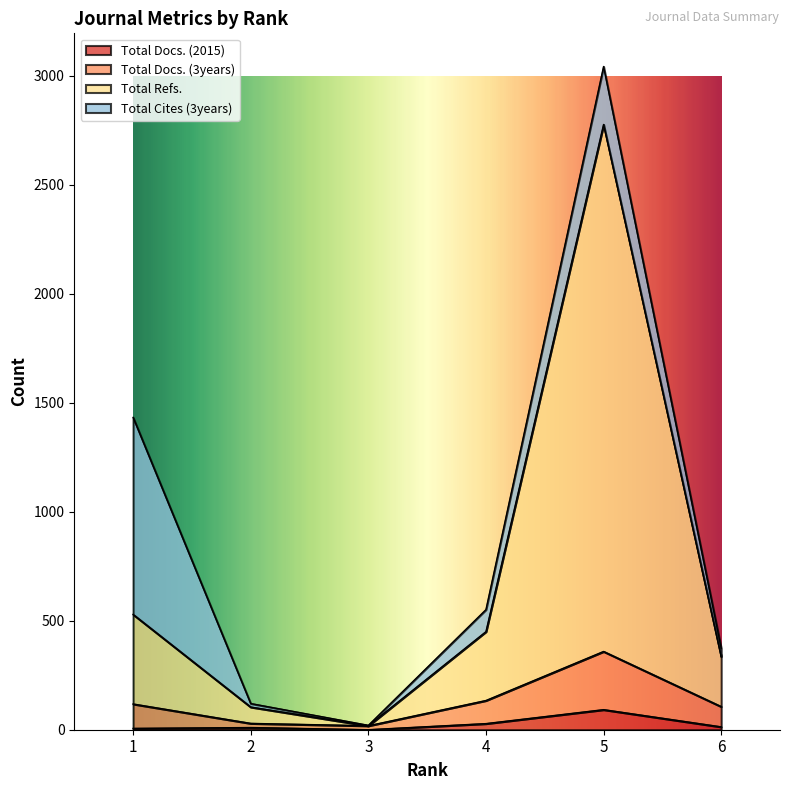

True or false: Total Docs. (3years) has a value of 24 at 6.

False